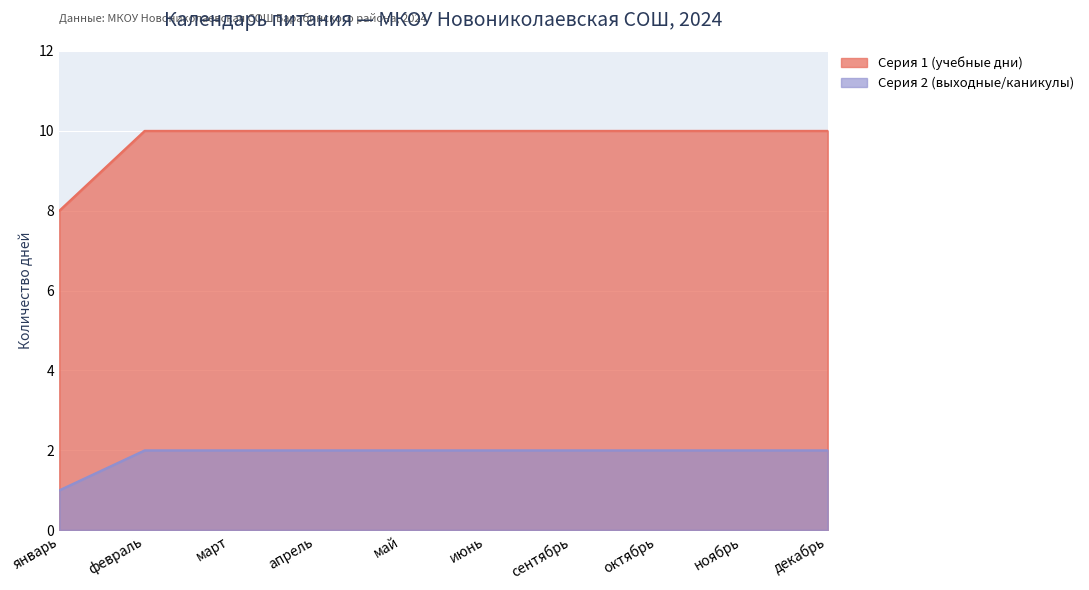

Is it true that Серия 1 (учебные дни) equals 18 at май?

False